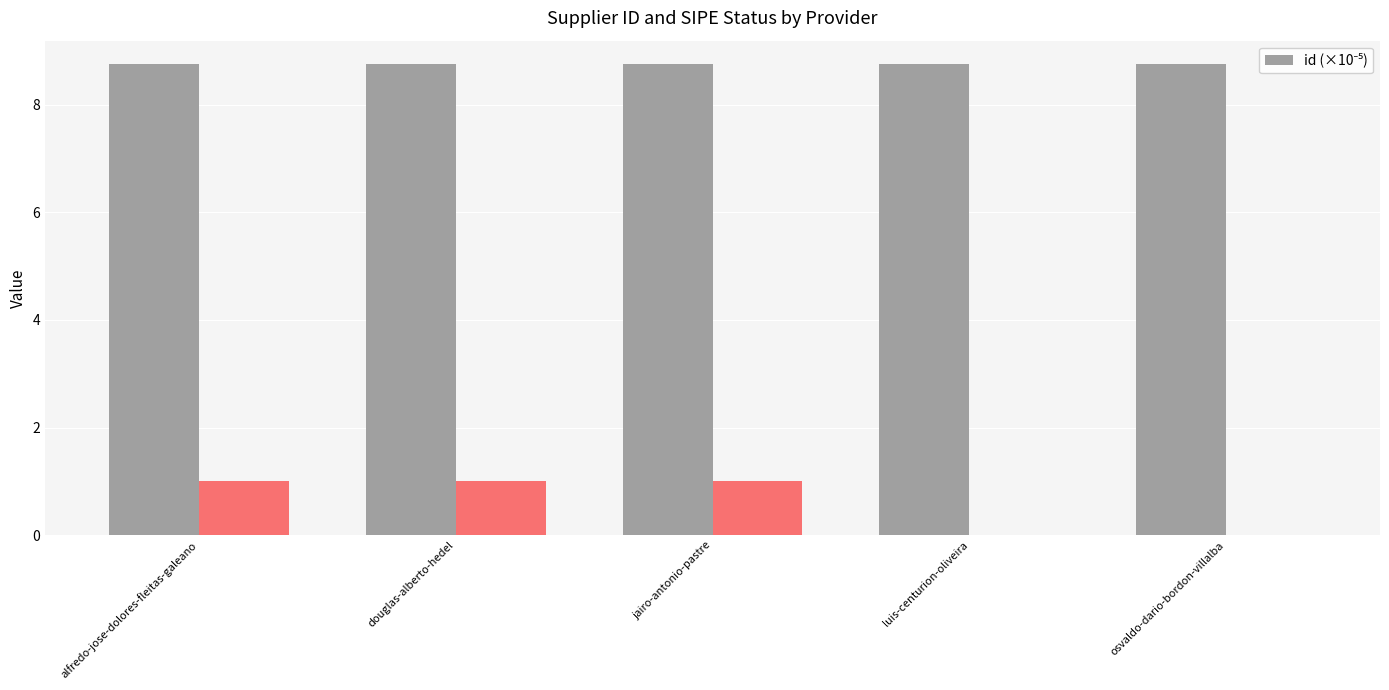

List the labels in order of value, largest first.

luis-centurion-oliveira, alfredo-jose-dolores-fleitas-galeano, jairo-antonio-pastre, osvaldo-dario-bordon-villalba, douglas-alberto-hedel